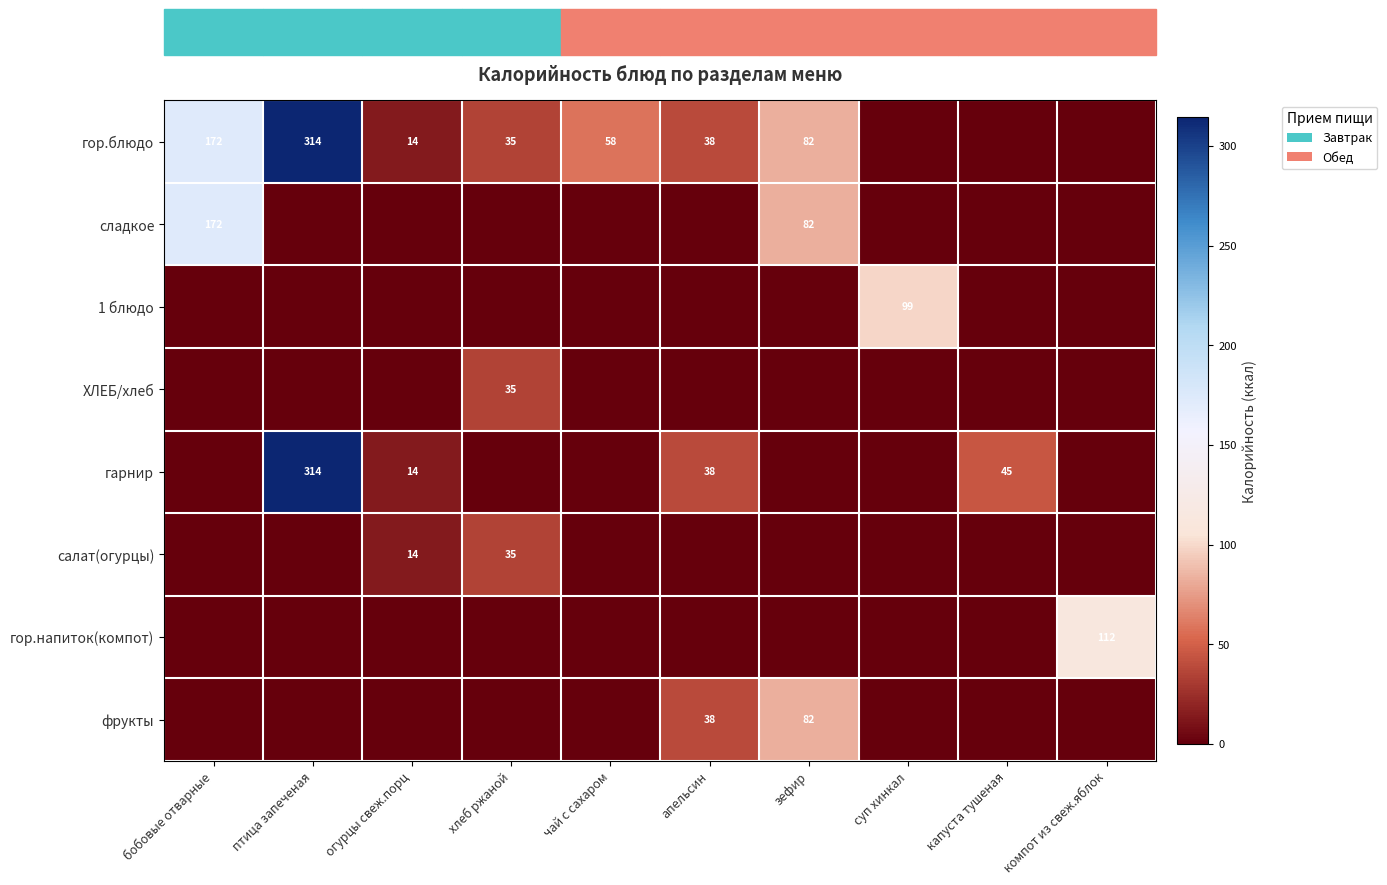

The гарнир series shows 55 at апельсин. True or false?

False